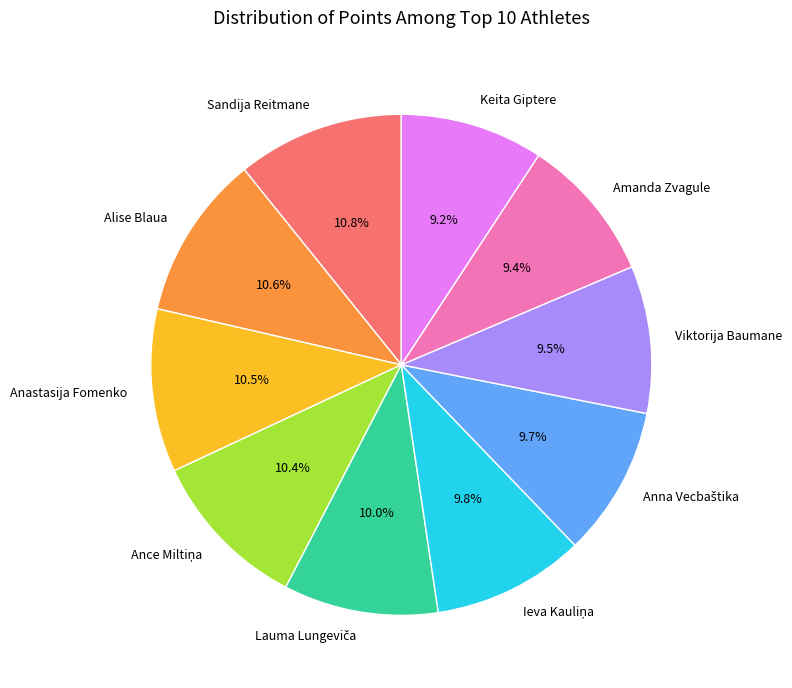

Does any single category account for the majority?

No